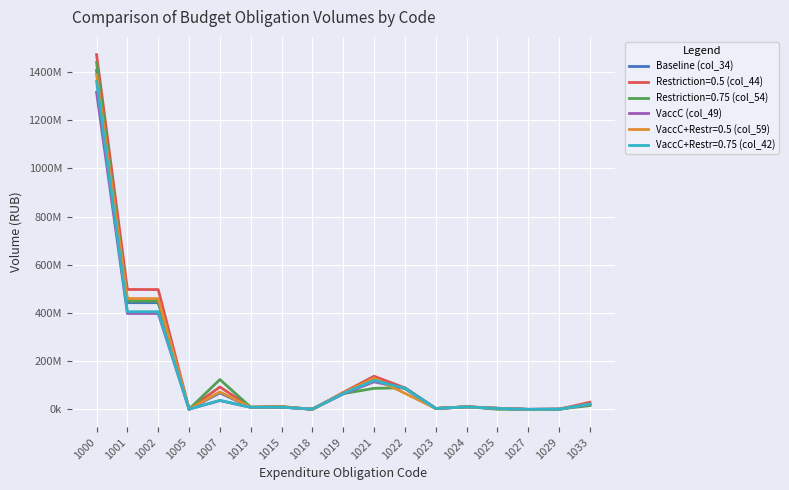

What is the difference between the highest and lowest values at 1029?

8800